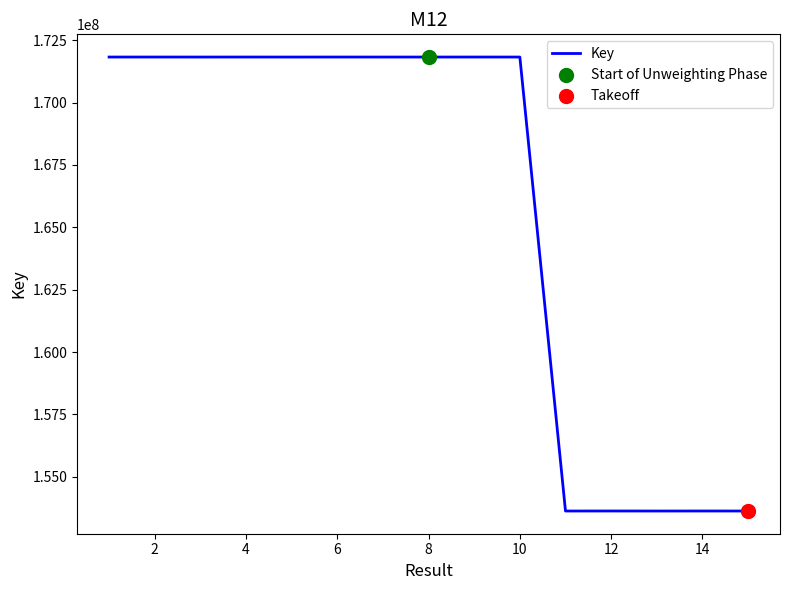

What is the greatest value displayed?

171825772